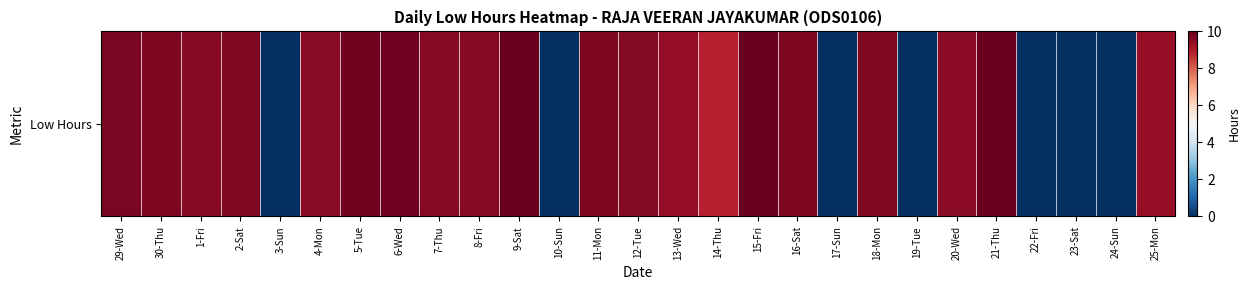

The value at 10-Sun is 5.9. True or false?

False